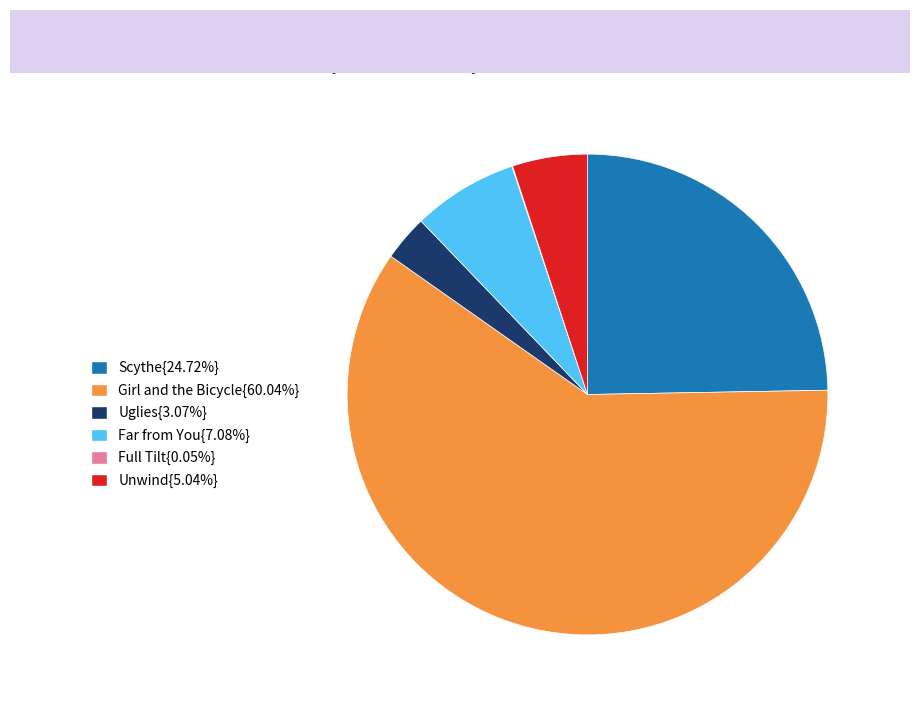

Is there a majority slice in this chart?

Yes